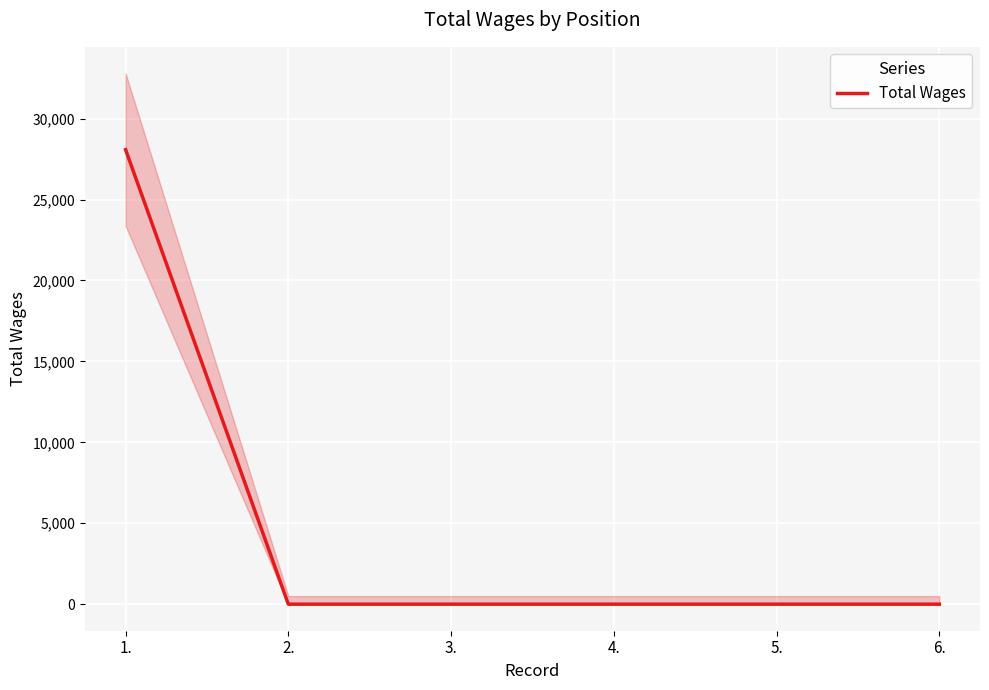

How many data points does each series have?

6